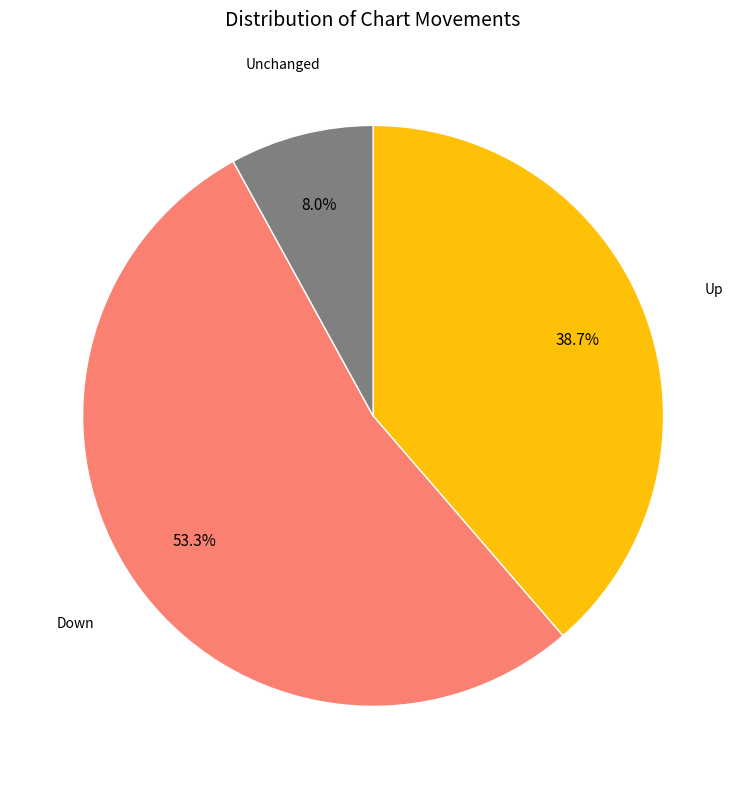

How many segments does this pie chart have?

3